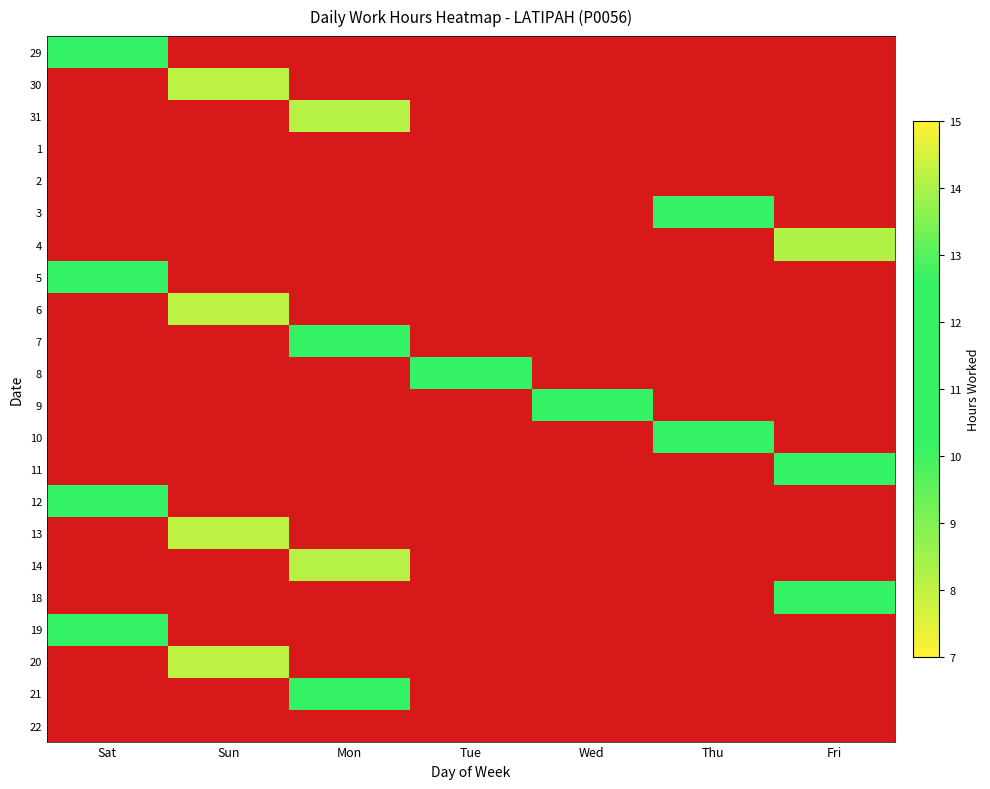

At which category is the sum across all series the highest?

Sat